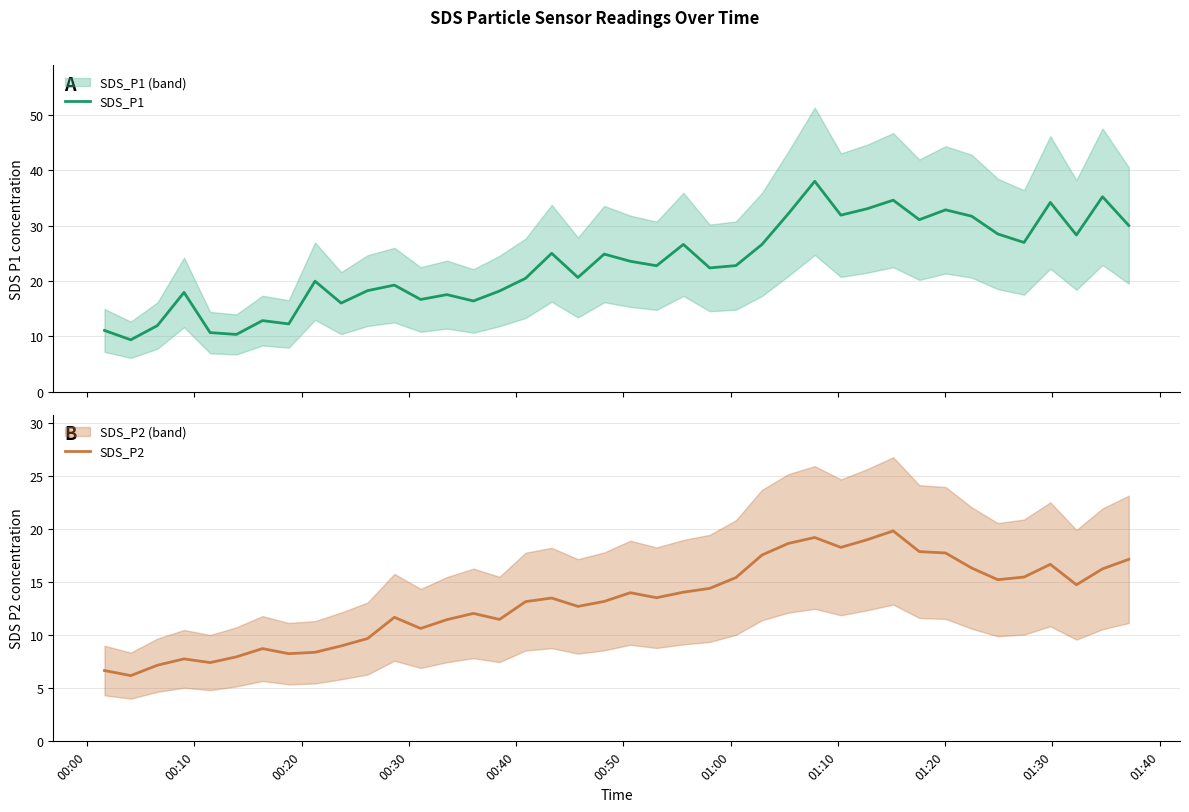

What is the value of the SDS_P1 point at the 29th from the left?

31.9